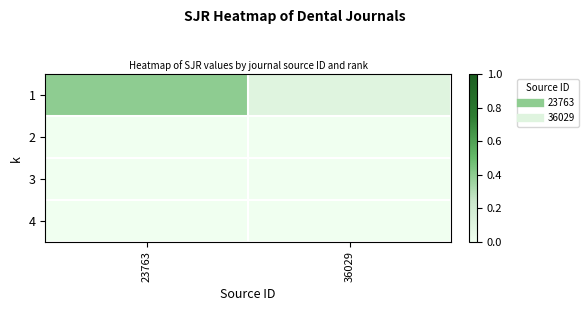

Which series changed the most between 23763 and 36029?

1